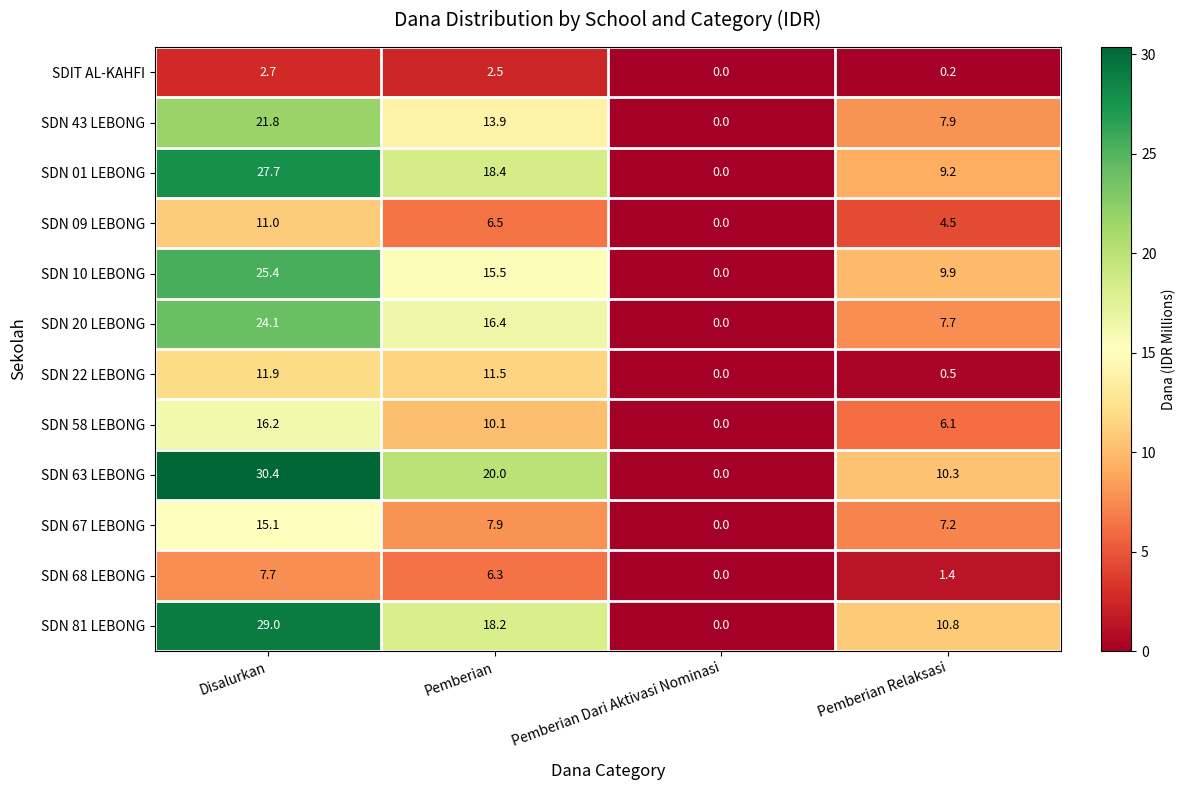

What is the difference between the SDN 43 LEBONG values at Pemberian Dari Aktivasi Nominasi and Pemberian?

13.9